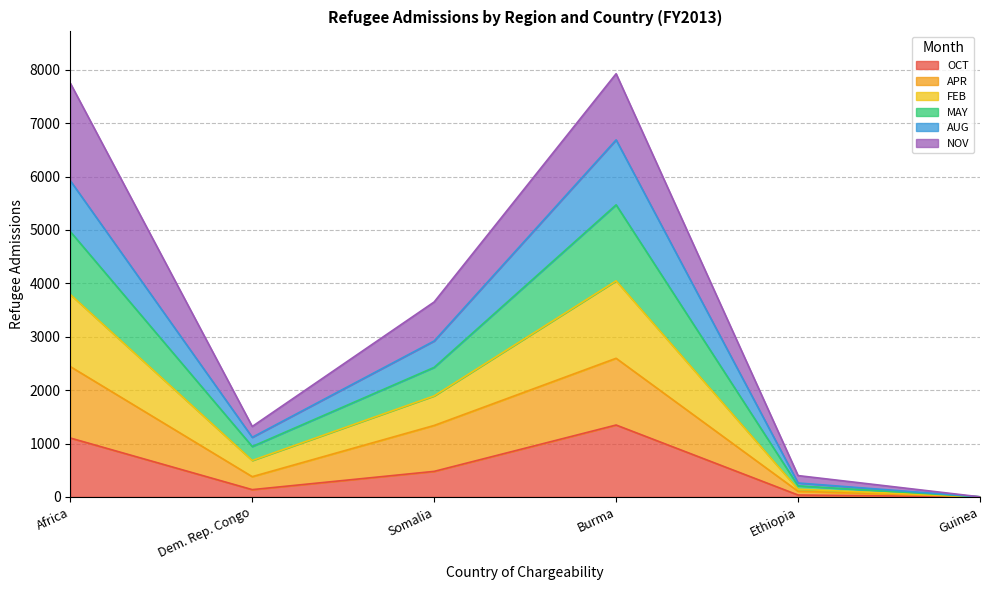

What is the difference between the maximum and second lowest values in the APR series?

2491